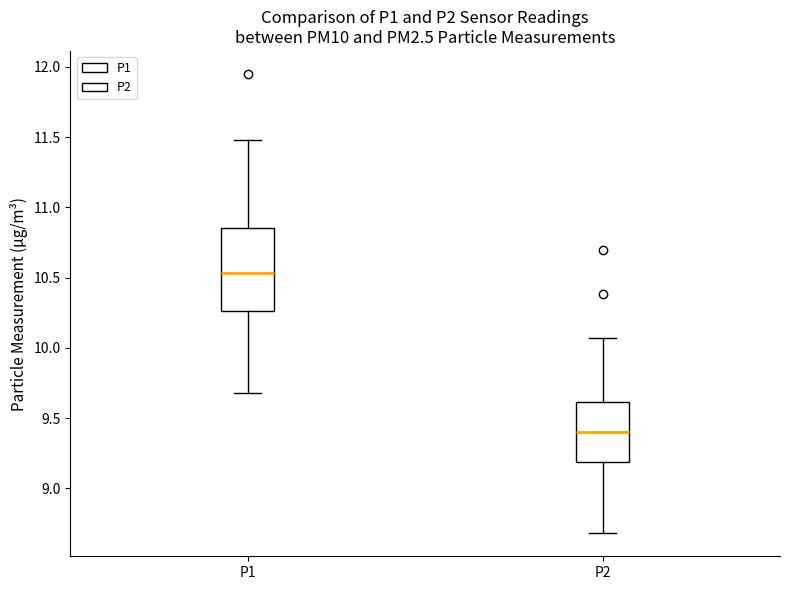

Where does the median line of the box for P2 sit on the y-axis? The values are not printed on the chart, so give them approximately, as read against the axis.

9.40